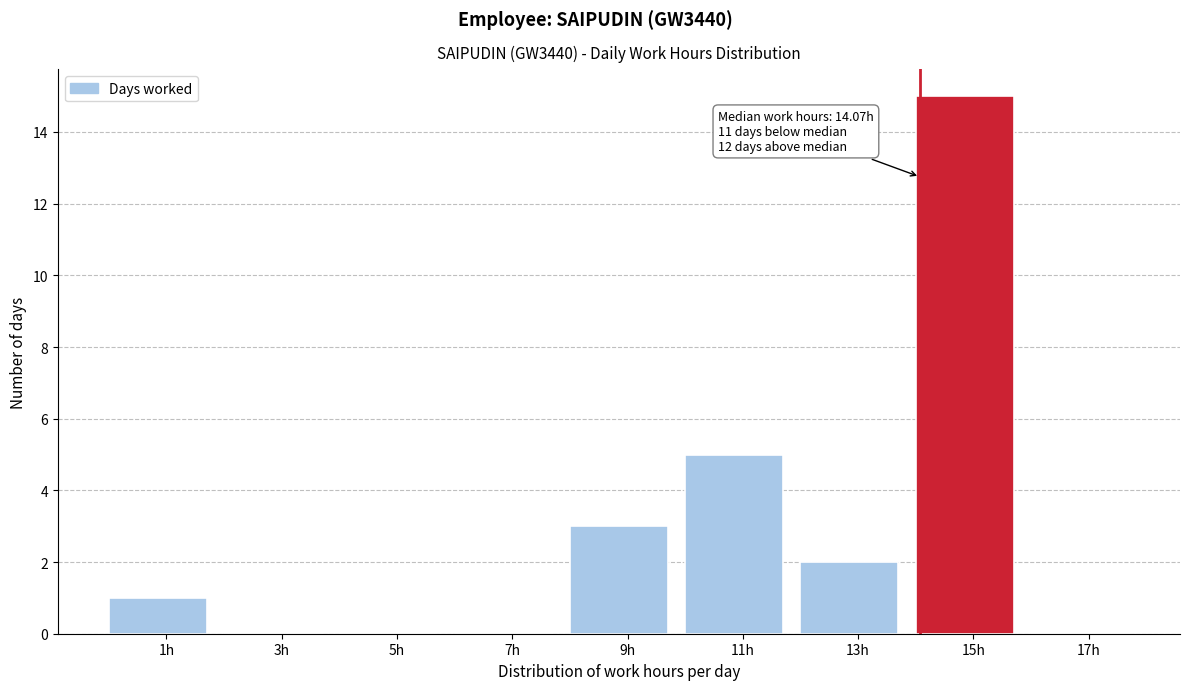

Over which range of the x-axis is the bar tallest?

14 to 16